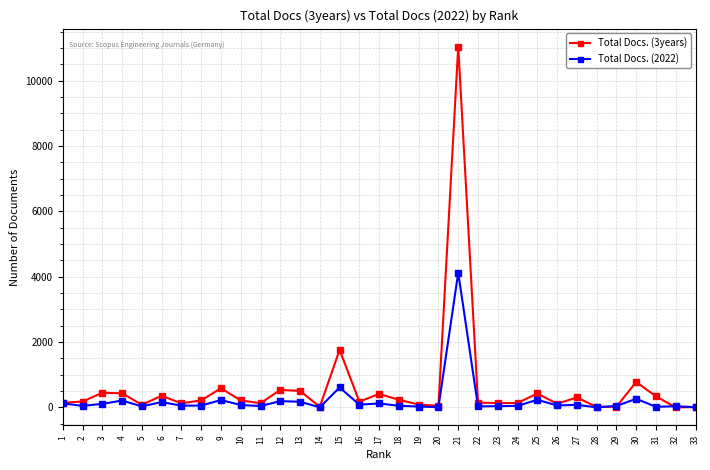

How many data points does each series have?

33